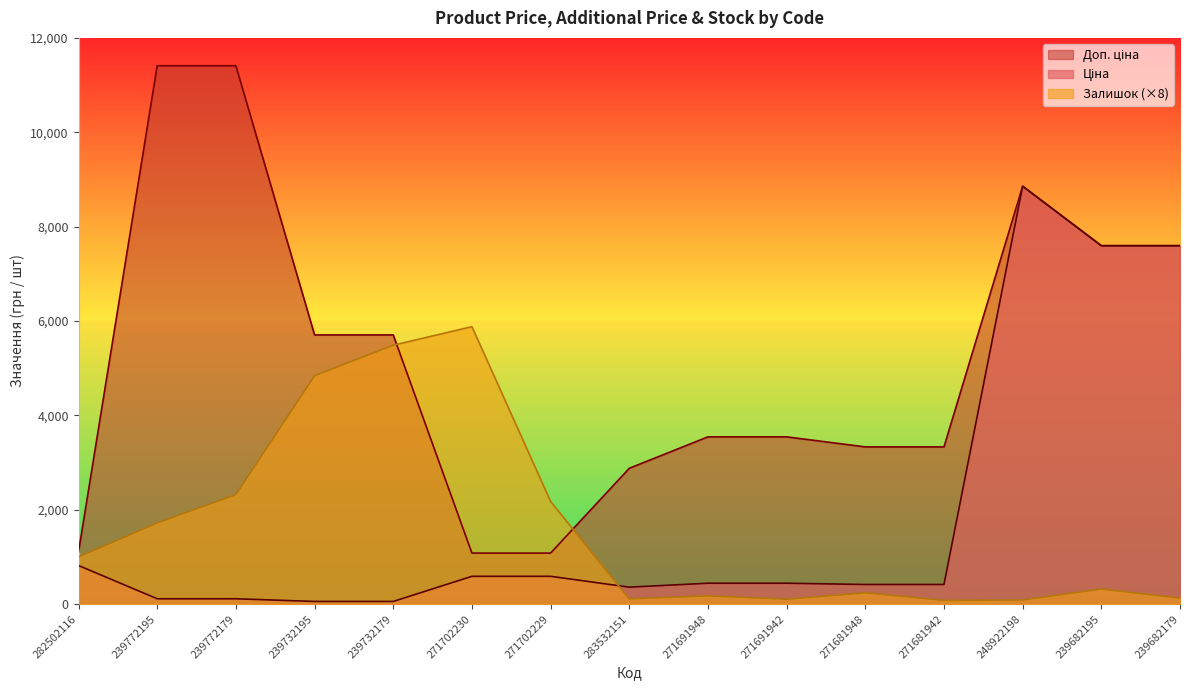

What is the sum of all Ціна values?

28469.5